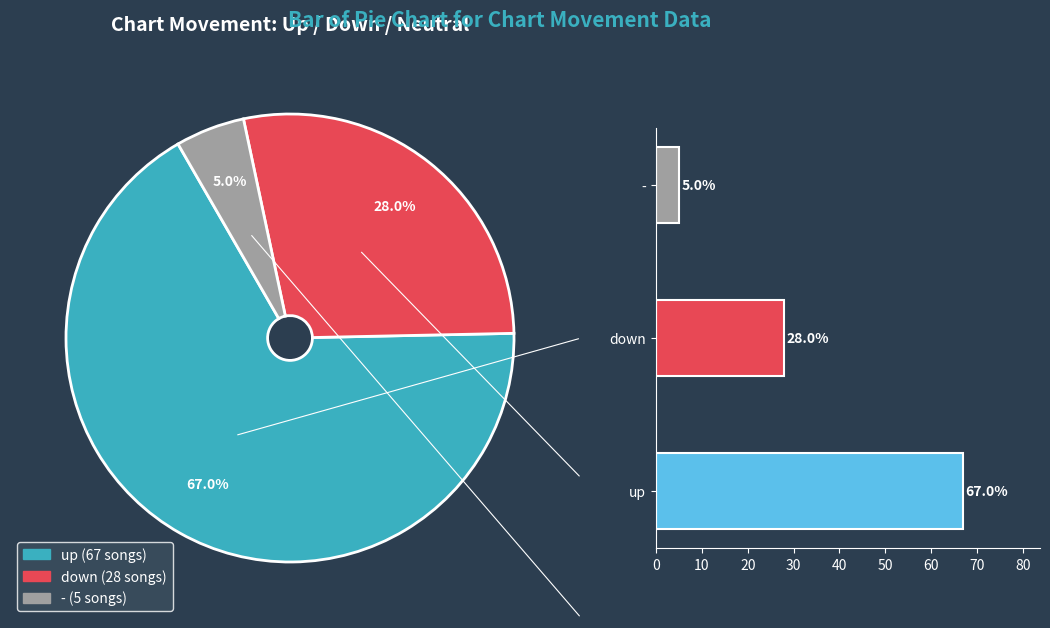

How many segments does this pie chart have?

3